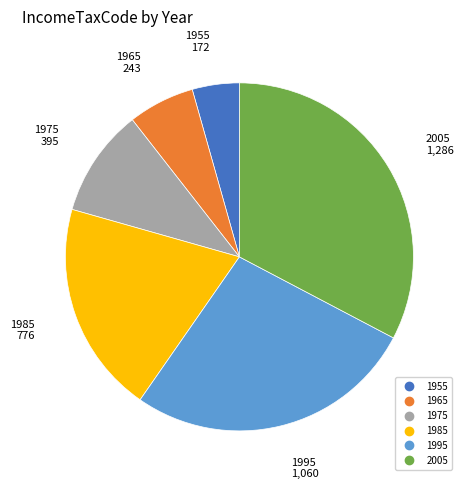

Is it true that 1975 is 10% of the pie?

True